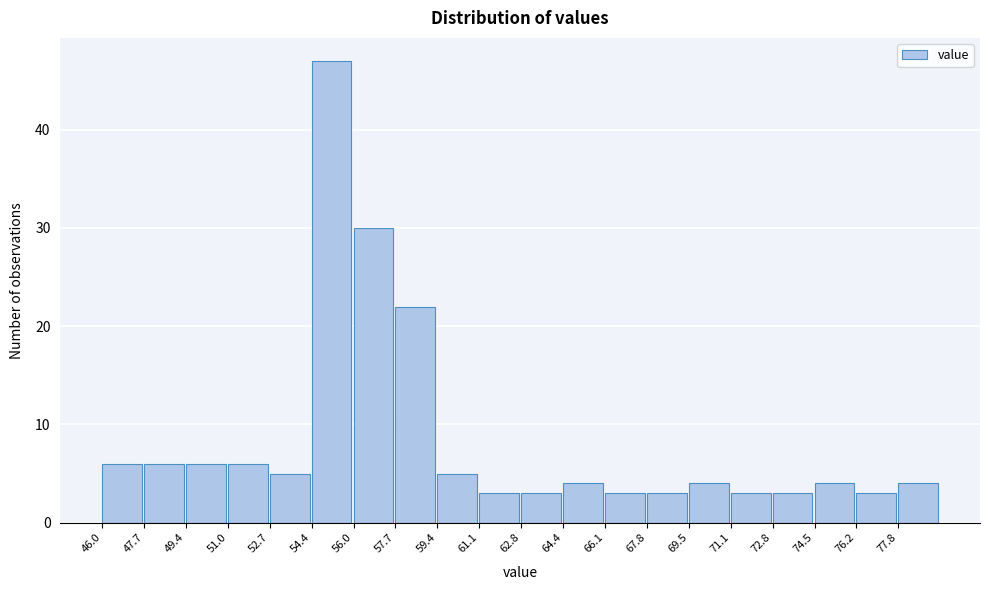

Reading left to right, transcribe this chart: for each bar, give the range it covers on the x-axis and its height. Neither the bar edges nor the heights are printed on the chart, so give them approximately, as read against the axes.

46.0 to 47.6: 6
47.6 to 49.4: 6
49.4 to 51.0: 6
51.0 to 52.8: 6
52.8 to 54.4: 5
54.4 to 56.0: 47
56.0 to 57.8: 30
57.8 to 59.4: 22
59.4 to 61.0: 5
61.0 to 62.8: 3
62.8 to 64.4: 3
64.4 to 66.2: 4
66.2 to 67.8: 3
67.8 to 69.4: 3
69.4 to 71.2: 4
71.2 to 72.8: 3
72.8 to 74.4: 3
74.4 to 76.2: 4
76.2 to 77.8: 3
77.8 to 79.6: 4